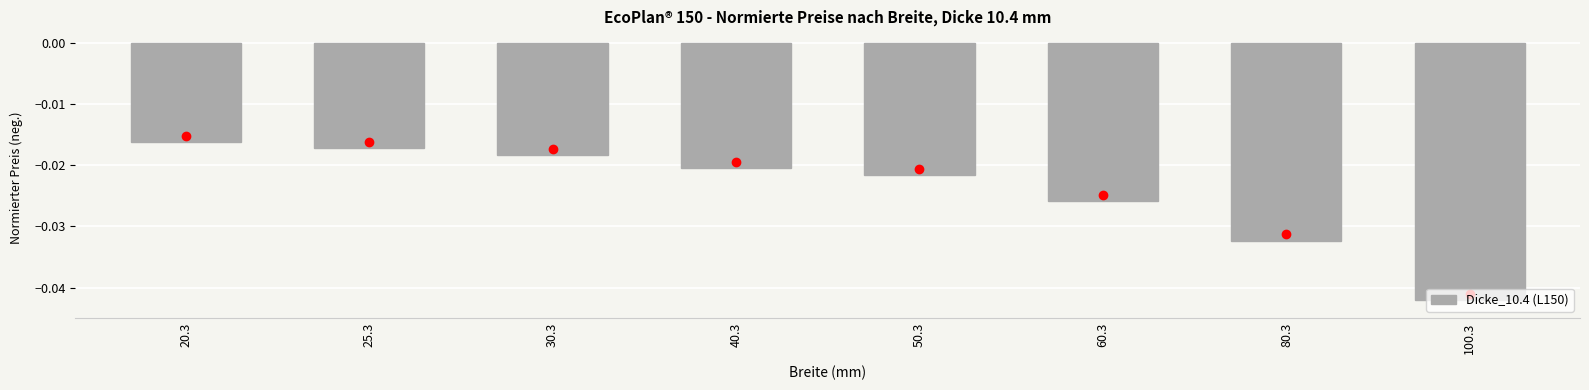

At which label is the value closest to 0?

20.3